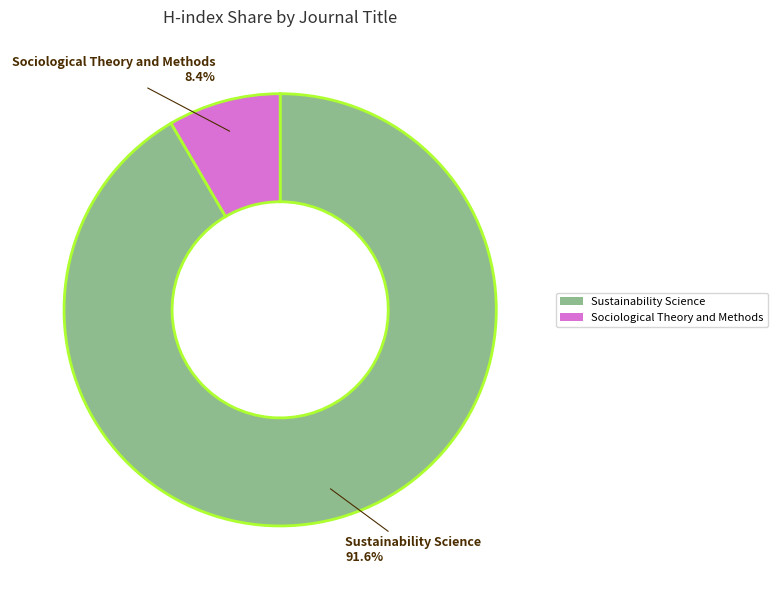

Count the number of slices in the pie.

2